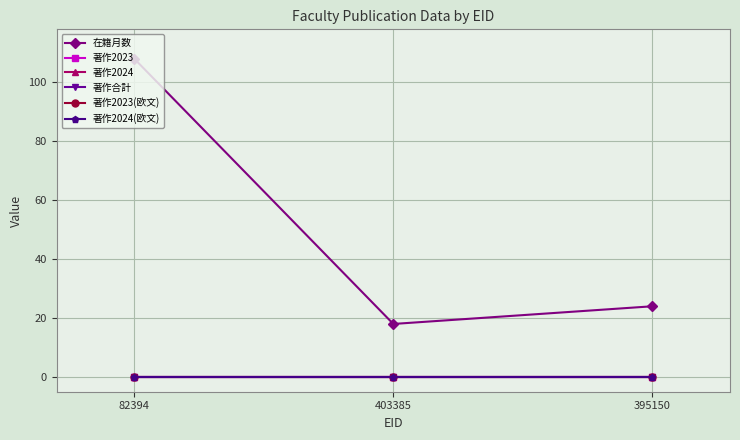

Does the chart have visible grid lines?

Yes